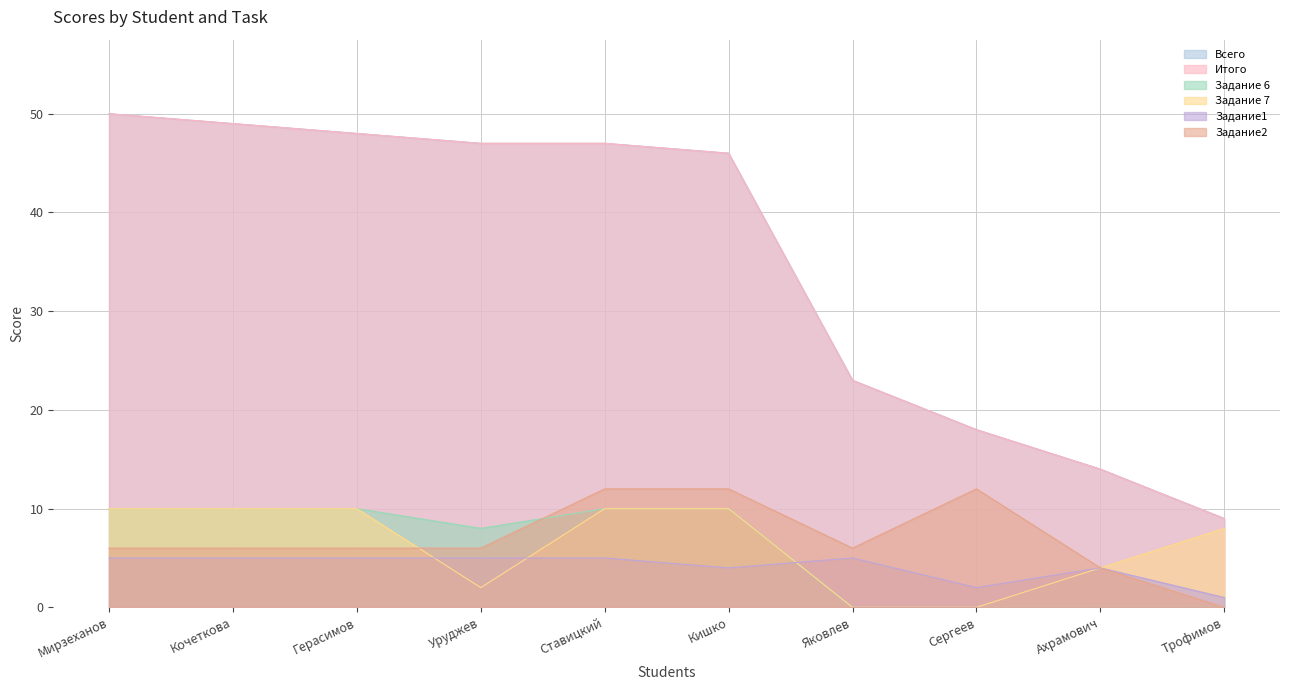

Between Кочеткова and Уруджев, which series saw the biggest shift?

Задание 7